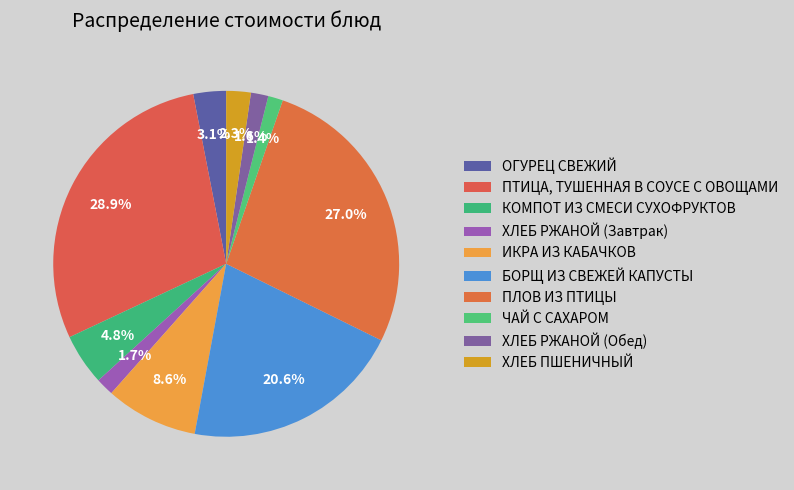

Combined, what portion of the pie is КОМПОТ ИЗ СМЕСИ СУХОФРУКТОВ and БОРЩ ИЗ СВЕЖЕЙ КАПУСТЫ?

25.4%